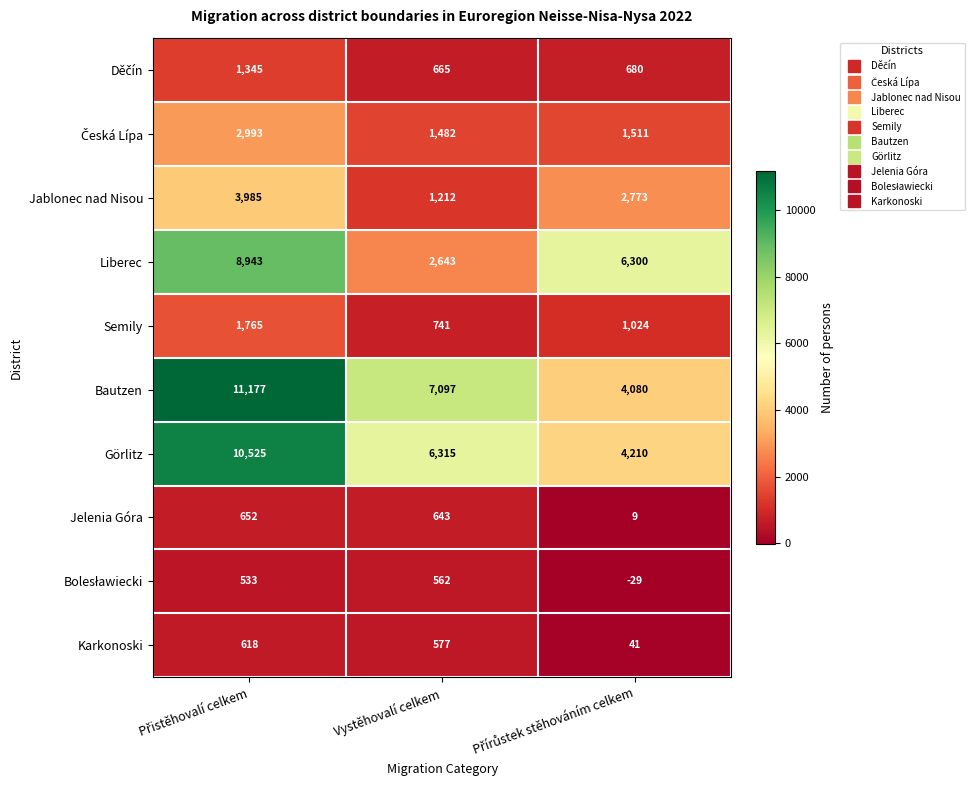

How many series are shown in this chart?

10